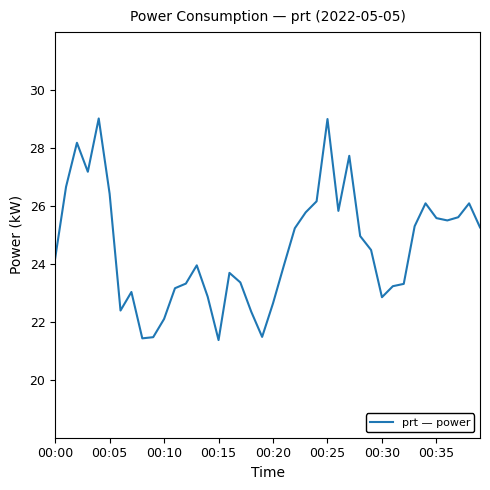

What is the maximum value shown in the chart?

29.0